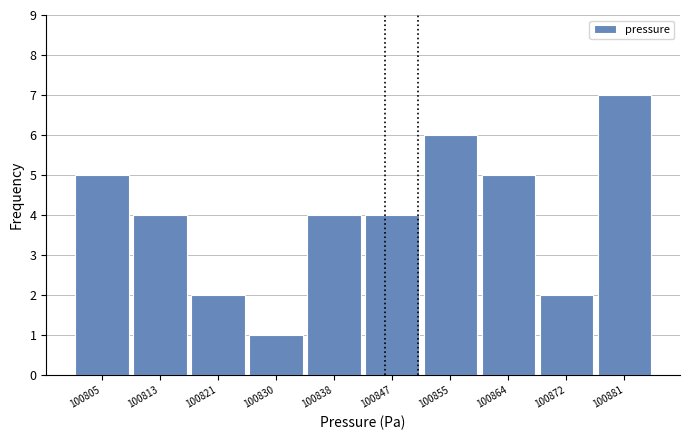

Reading left to right, transcribe this chart: for each bar, give the range it covers on the x-axis and its height. Neither the bar edges nor the heights are printed on the chart, so give them approximately, as read against the axes.

100800 to 100809: 5
100809 to 100817: 4
100817 to 100826: 2
100826 to 100834: 1
100834 to 100843: 4
100843 to 100851: 4
100851 to 100859: 6
100859 to 100868: 5
100868 to 100876: 2
100876 to 100885: 7